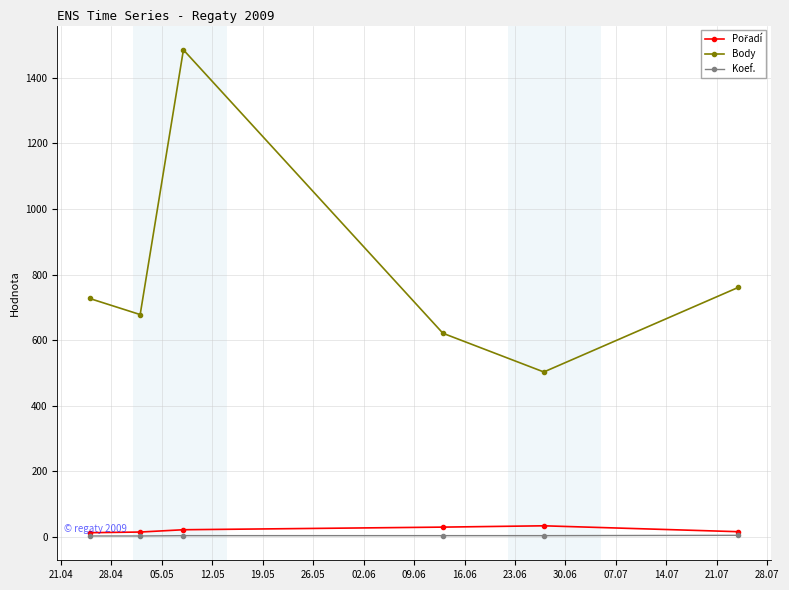

Which series has the largest range (max minus min)?

Body